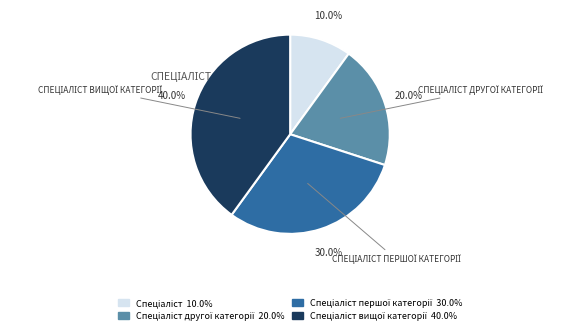

Is there a majority slice in this chart?

No